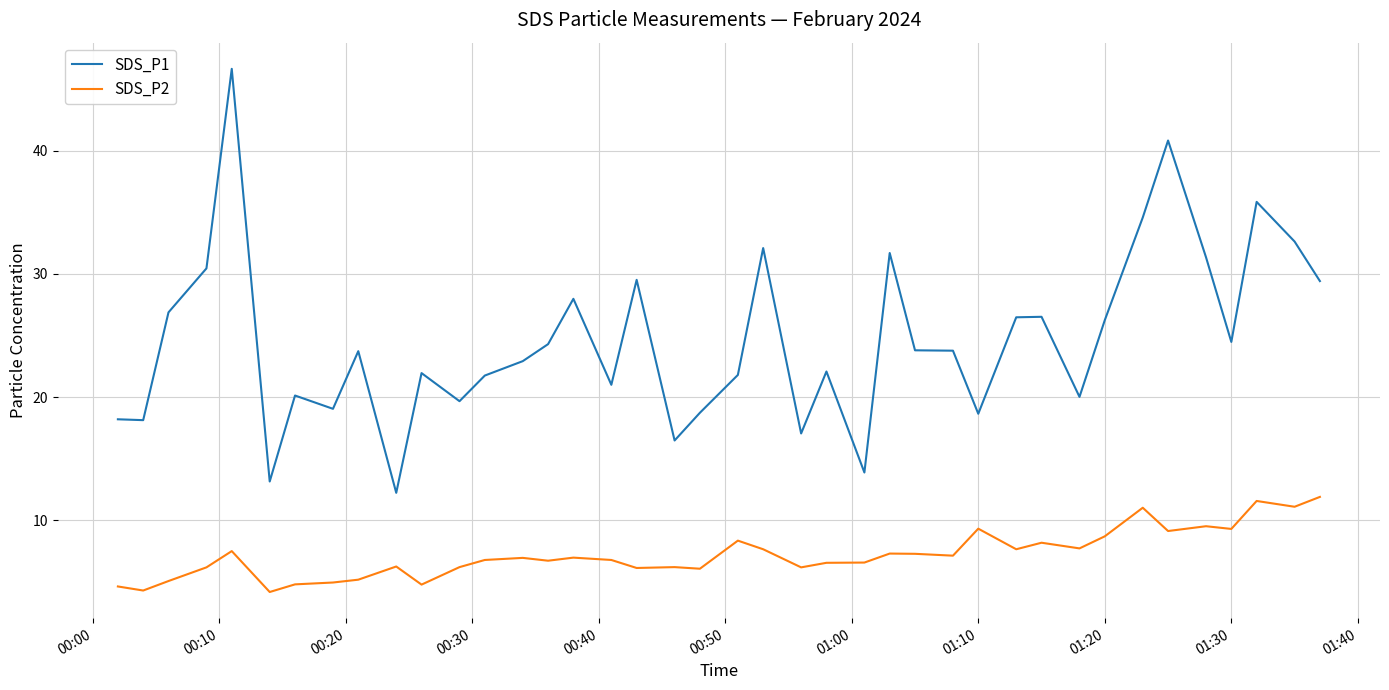

True or false: SDS_P1 and SDS_P2 cross at least once.

False